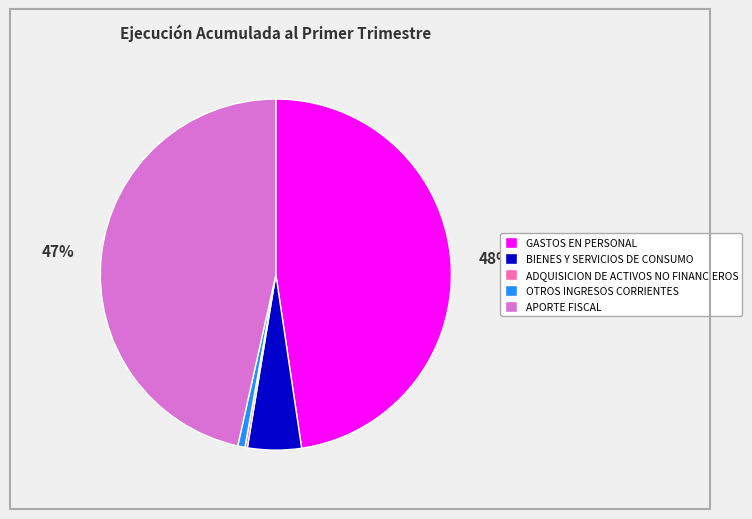

Which slice is the largest?

GASTOS EN PERSONAL